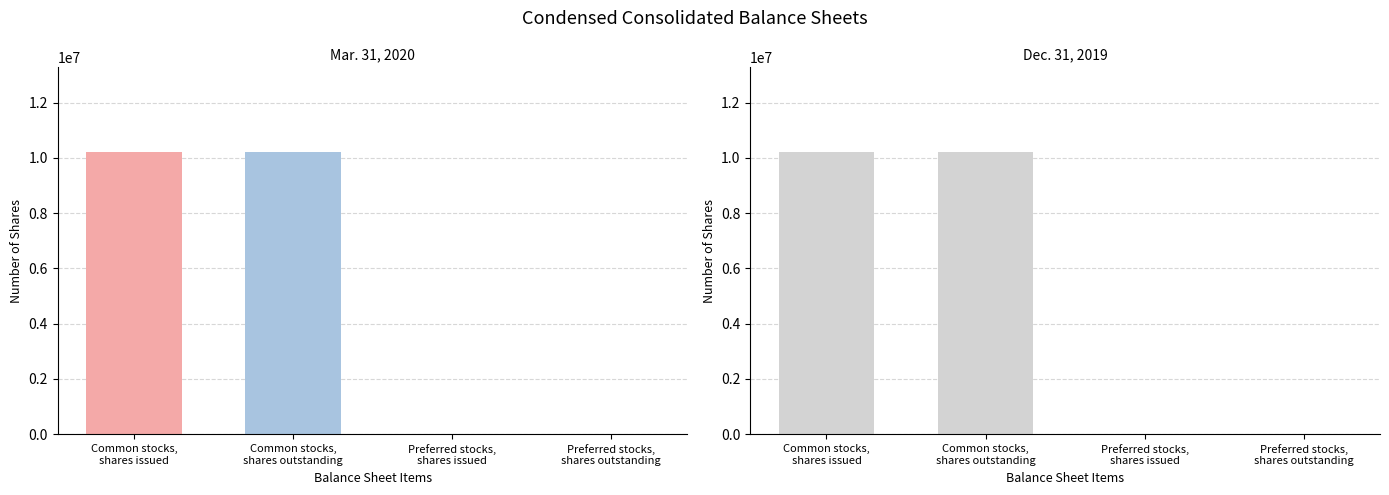

Which series has the largest total across all categories?

Mar. 31, 2020